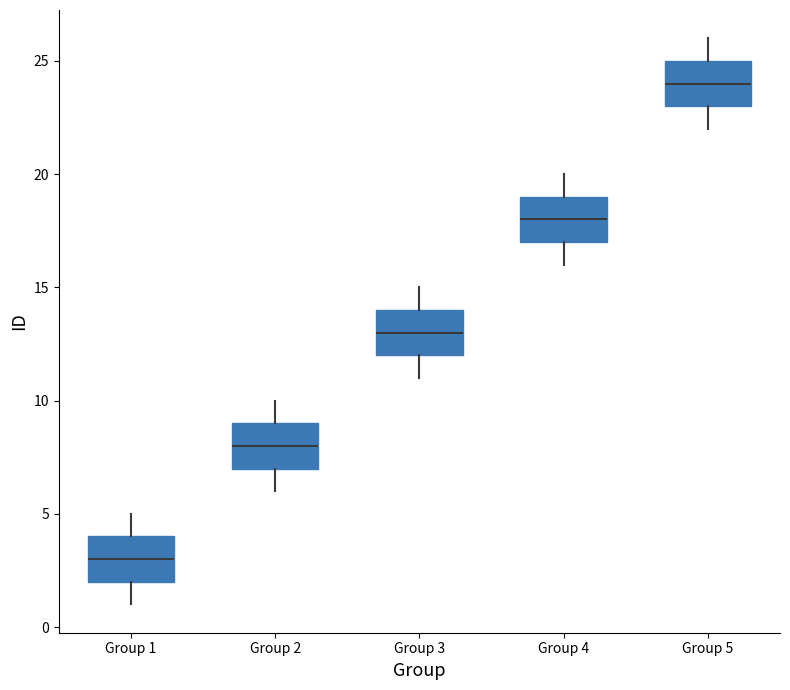

Which box has the lowest median line?

Group 1